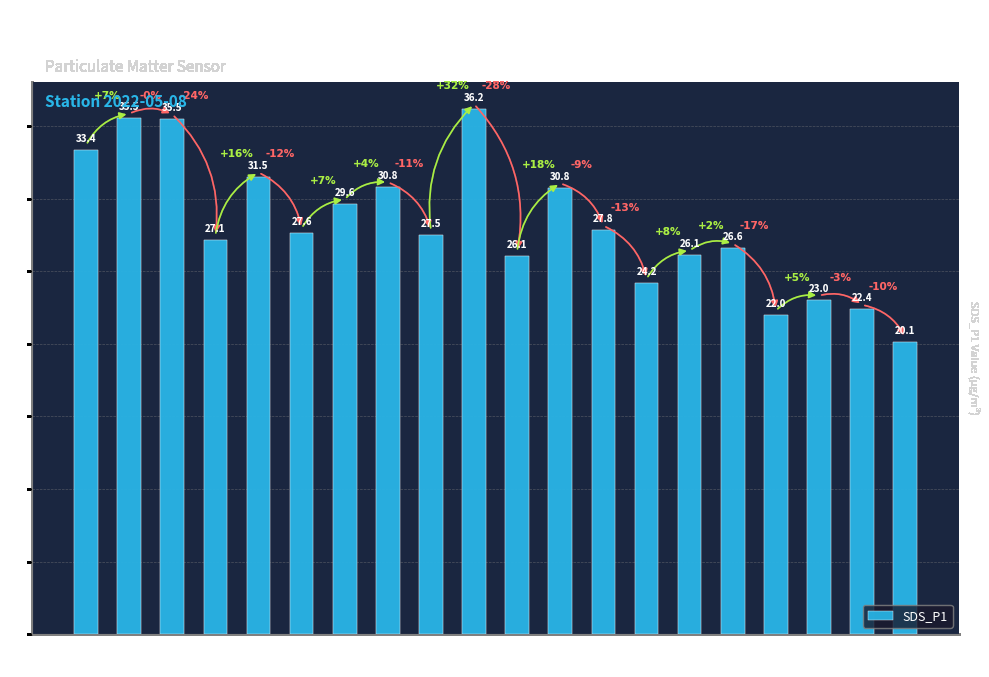

What is the value of the 10th bar from the left?

36.2